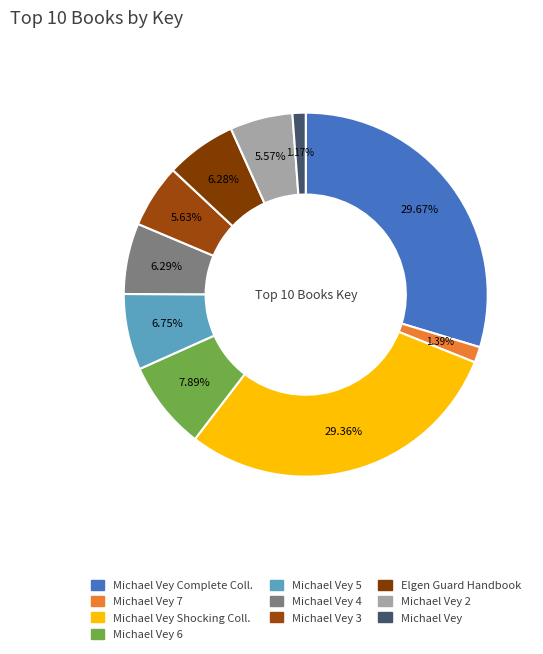

Is Michael Vey 4 the majority of the pie?

No